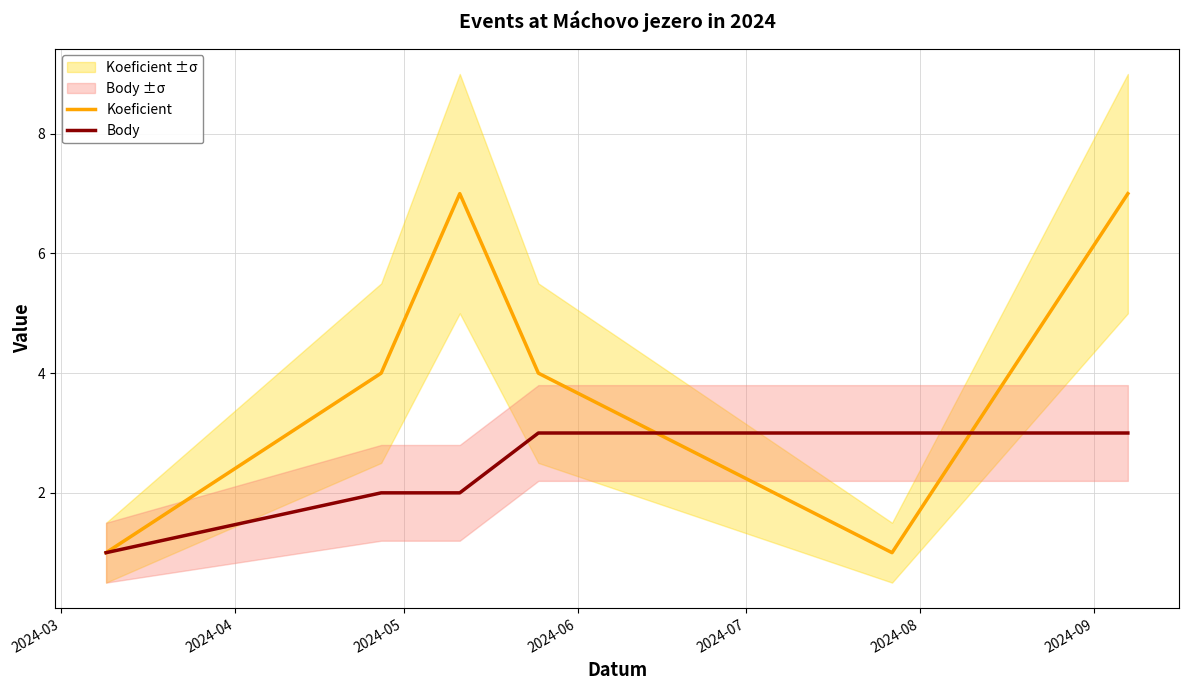

True or false: Koeficient and Body cross at least once.

True